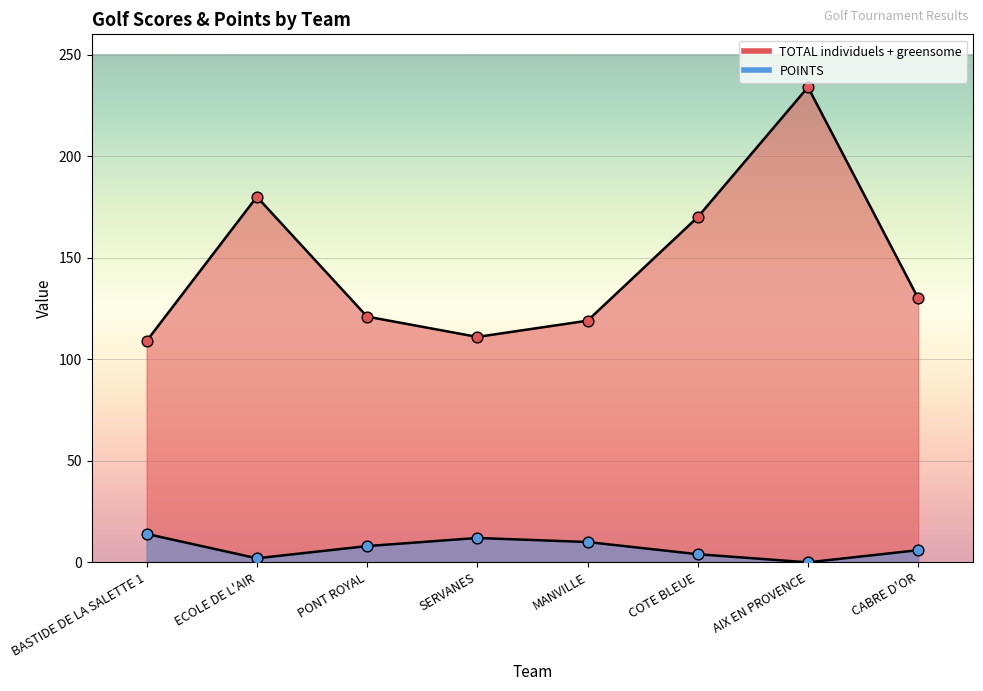

At which category is the sum across all series the highest?

AIX EN PROVENCE